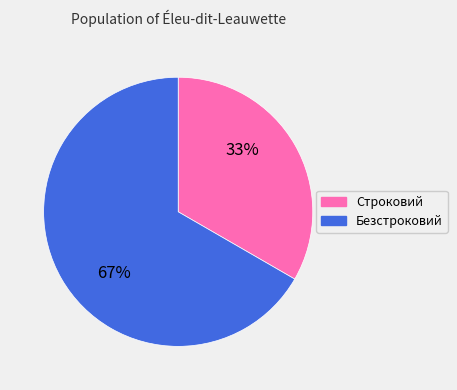

To the nearest percent, what is the average slice percentage?

50%